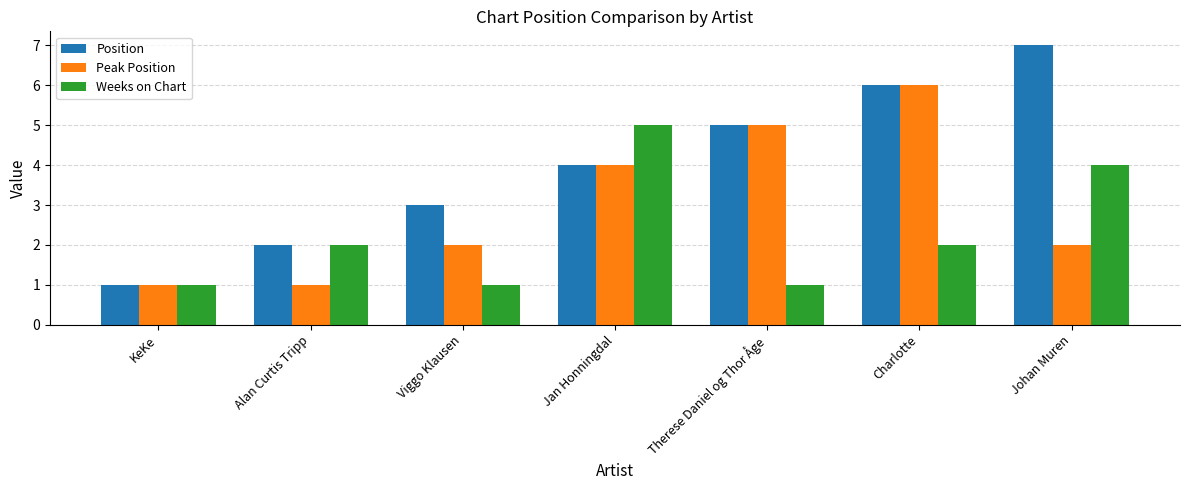

What is the difference between the highest and lowest values at Therese Daniel og Thor Åge?

4